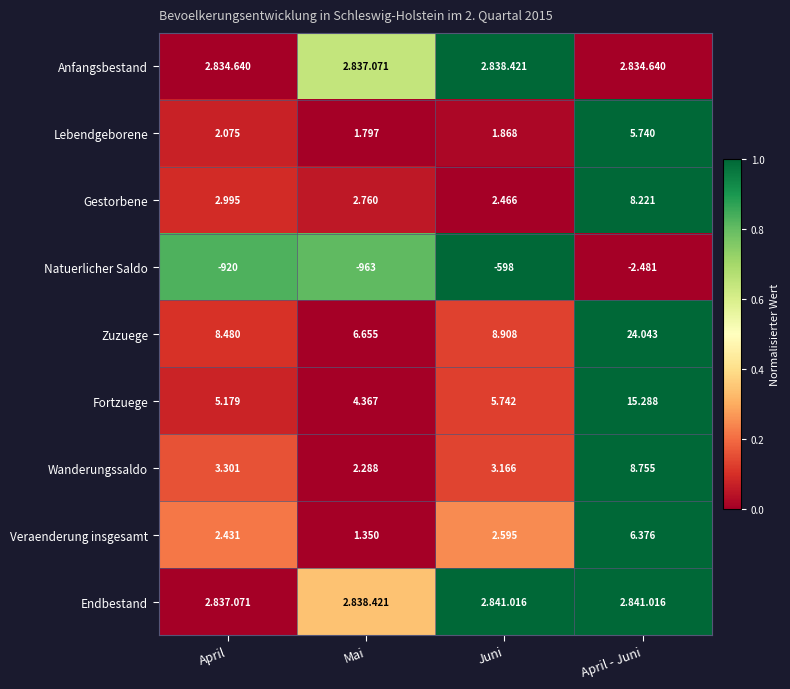

Which label corresponds to the largest value in the chart?

Juni